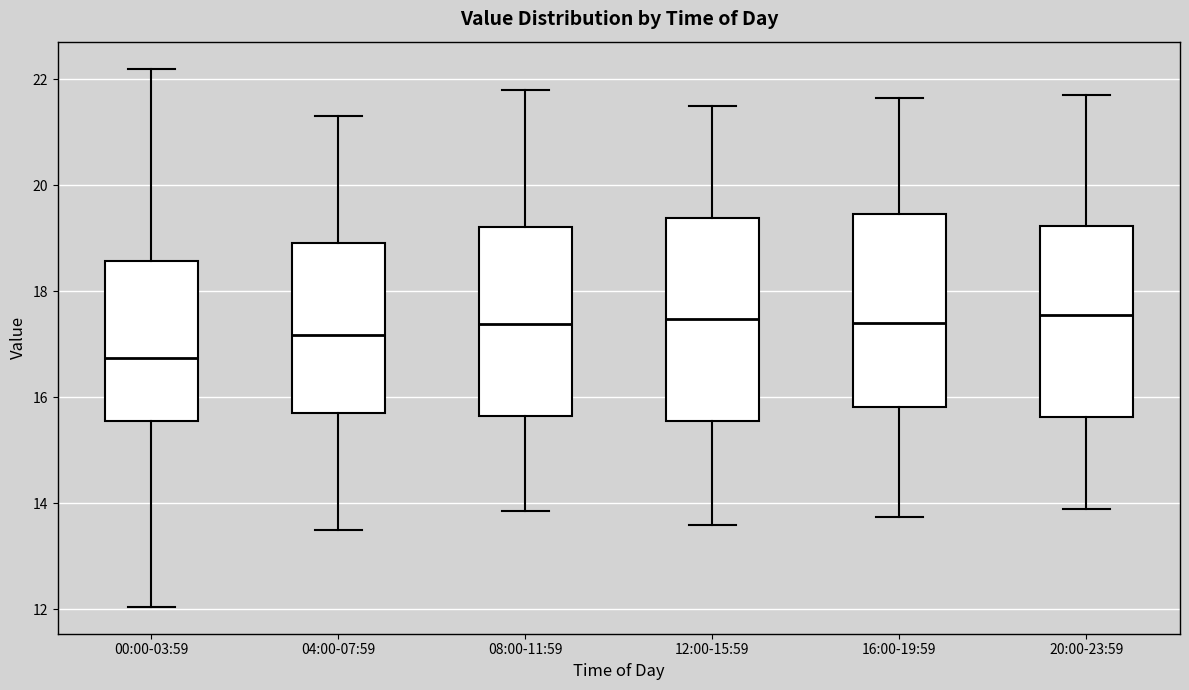

Reading left to right, transcribe this box plot: for each box, give where its median line is, the range the box spans, and where its two whiskers end, as read against the y-axis. The values are not printed on the chart, so give them approximately, as read against the axis.

00:00-03:59: median 16.8, box 15.6 to 18.6, whiskers 12.0 to 22.2
04:00-07:59: median 17.2, box 15.8 to 19.0, whiskers 13.6 to 21.4
08:00-11:59: median 17.4, box 15.6 to 19.2, whiskers 13.8 to 21.8
12:00-15:59: median 17.4, box 15.6 to 19.4, whiskers 13.6 to 21.6
16:00-19:59: median 17.4, box 15.8 to 19.4, whiskers 13.8 to 21.6
20:00-23:59: median 17.6, box 15.6 to 19.2, whiskers 14.0 to 21.8